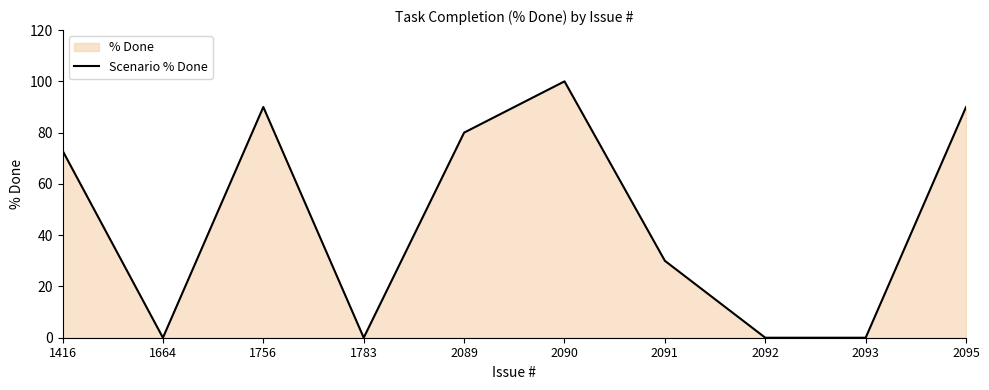

What is the greatest value displayed?

100